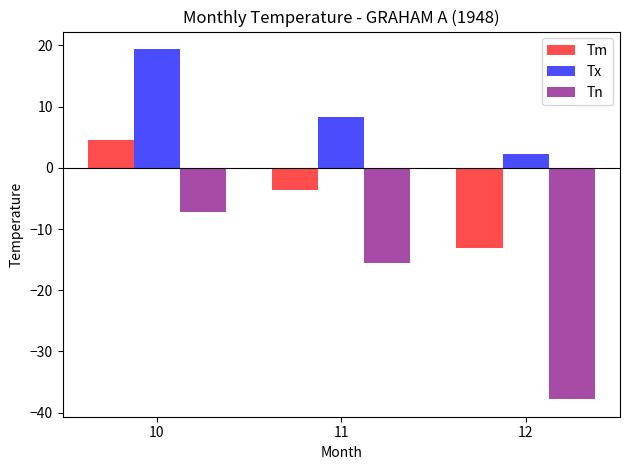

What is the sum of all Tx values?

29.9